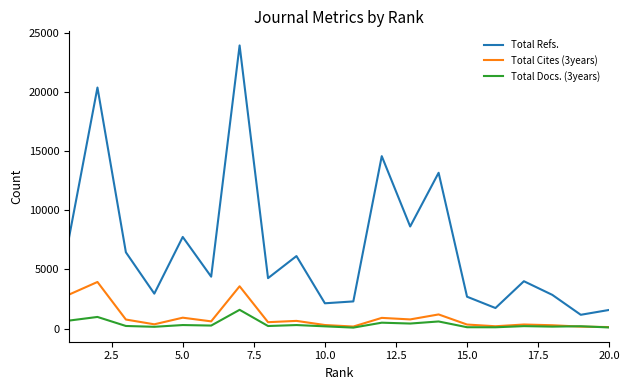

What is the highest value of the Total Refs. series?

23916